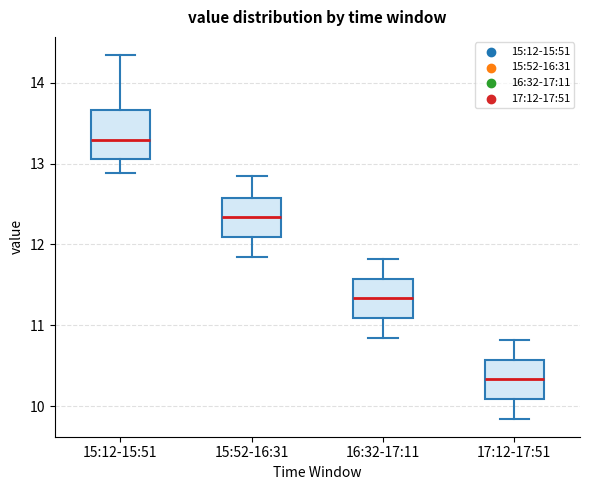

Which box's median line is the highest?

15:12-15:51